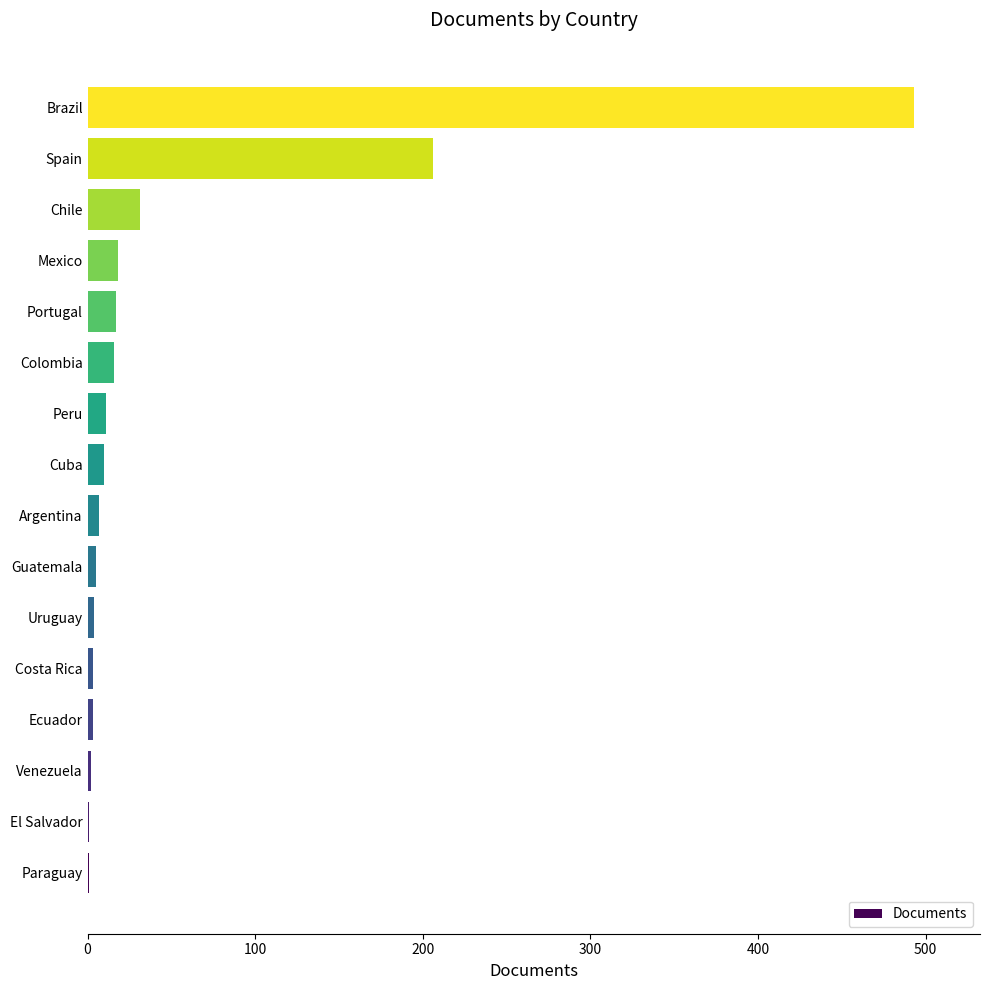

True or false: the data shows 31 at Chile.

True